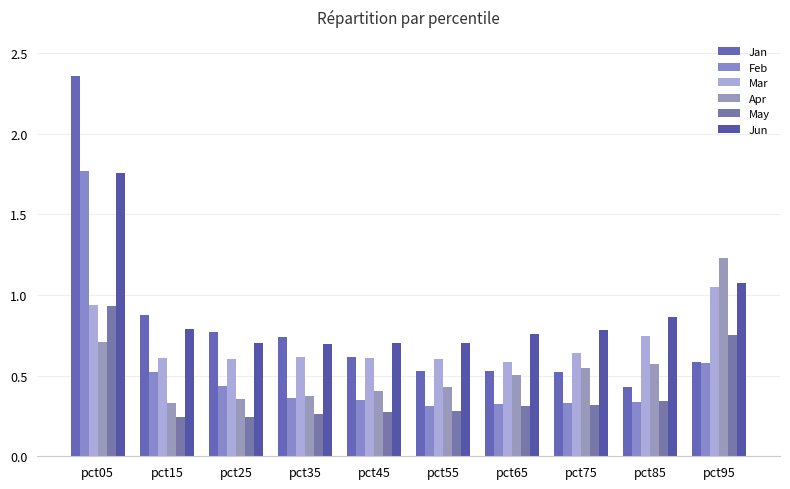

At how many categories does at least one series exceed 0?

10